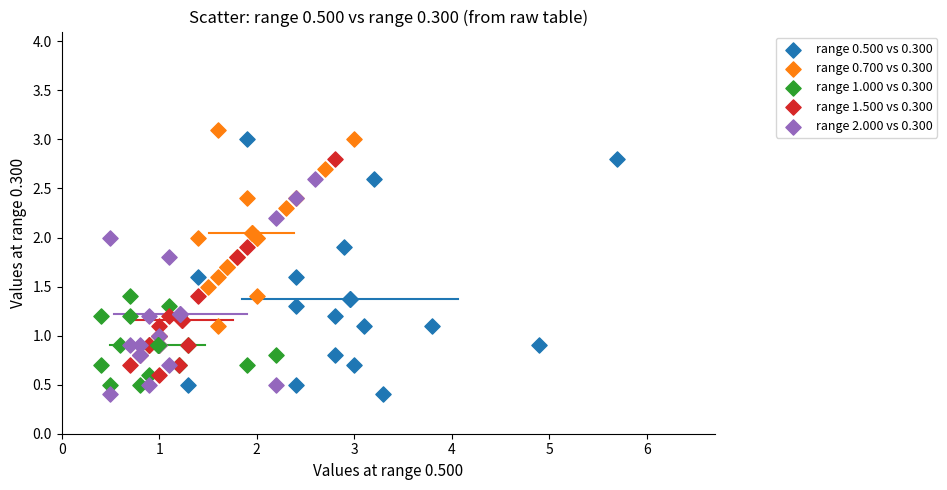

Which series has the largest Y range (max minus min)?

range 0.500 vs 0.300